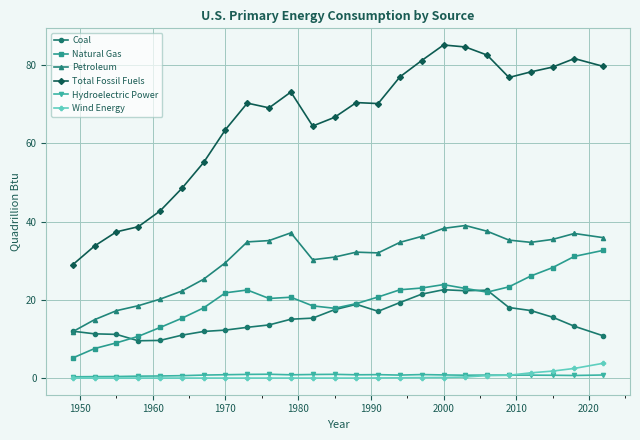

In Hydroelectric Power, how many points are lower than both neighbors (excluding endpoints)?

5